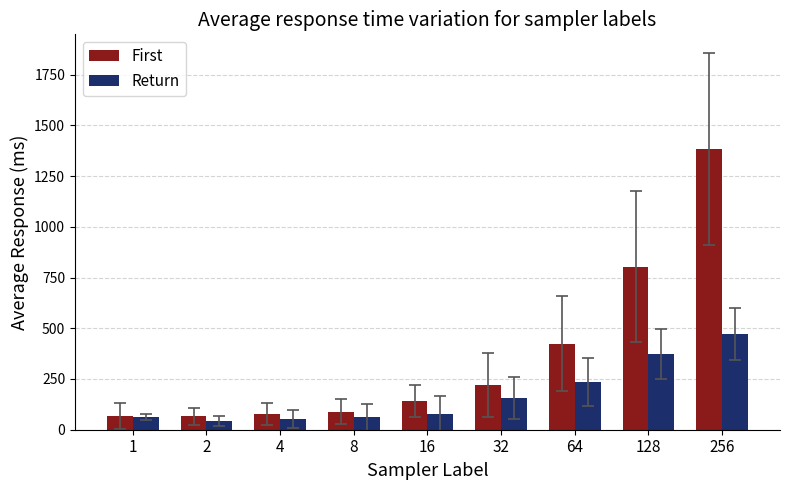

How many categories are shown in the chart?

9